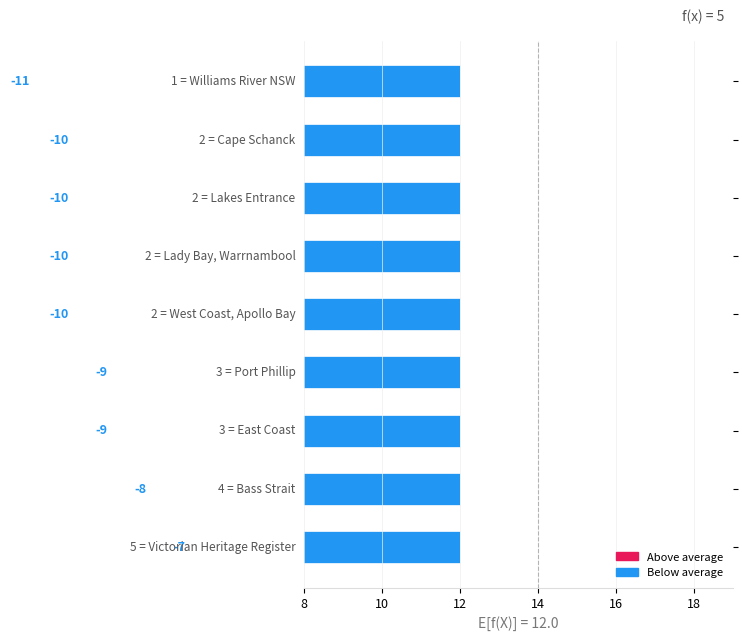

Does the chart contain any negative values?

Yes